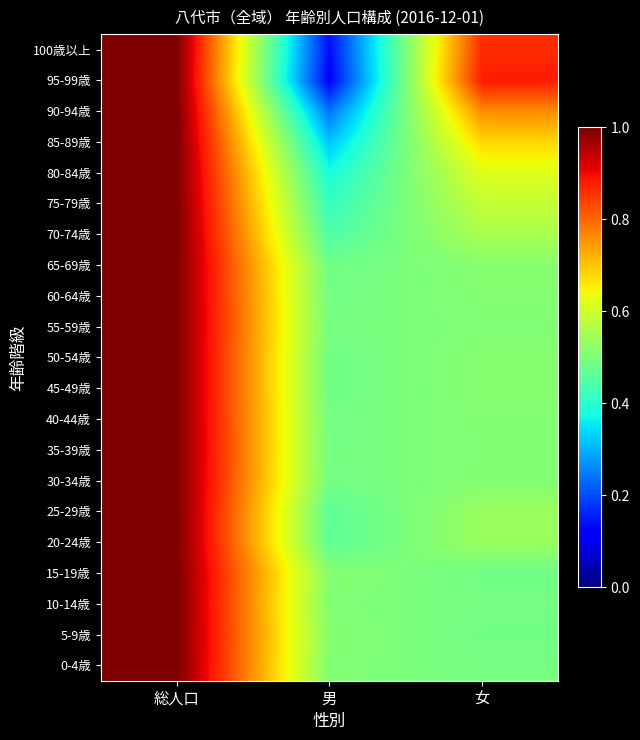

Between 総人口 and 女, which is larger?

総人口